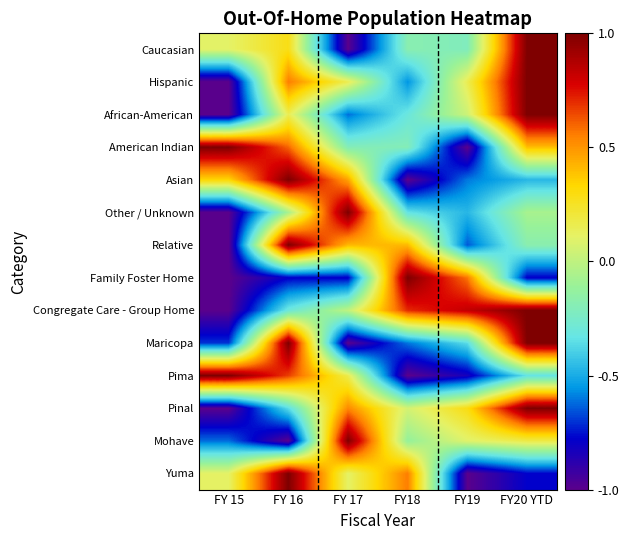

Reading right to left, extract all data points from this chart.

Caucasian: FY20 YTD=1.0	FY19=-0.2	FY18=-0.2	FY 17=-1.0	FY 16=0.3	FY 15=0.1
Hispanic: FY20 YTD=1.0	FY19=0.2	FY18=-0.6	FY 17=0.2	FY 16=0.6	FY 15=-1.0
African-American: FY20 YTD=1.0	FY19=0.0	FY18=-0.3	FY 17=-0.6	FY 16=0.2	FY 15=-1.0
American Indian: FY20 YTD=0.4	FY19=-1.0	FY18=-0.2	FY 17=-0.2	FY 16=0.6	FY 15=1.0
Asian: FY20 YTD=-0.5	FY19=-0.6	FY18=-1.0	FY 17=0.5	FY 16=1.0	FY 15=0.3
Other / Unknown: FY20 YTD=-0.1	FY19=-0.5	FY18=-0.3	FY 17=1.0	FY 16=-0.1	FY 15=-1.0
Relative: FY20 YTD=-0.2	FY19=-0.6	FY18=0.4	FY 17=0.4	FY 16=1.0	FY 15=-1.0
Family Foster Home: FY20 YTD=-0.8	FY19=0.6	FY18=1.0	FY 17=-0.8	FY 16=-0.8	FY 15=-1.0
Congregate Care - Group Home: FY20 YTD=1.0	FY19=0.8	FY18=0.7	FY 17=0.0	FY 16=-0.3	FY 15=-1.0
Maricopa: FY20 YTD=1.0	FY19=-0.4	FY18=-0.6	FY 17=-1.0	FY 16=1.0	FY 15=-0.7
Pima: FY20 YTD=-0.3	FY19=-0.8	FY18=-1.0	FY 17=0.2	FY 16=0.7	FY 15=1.0
Pinal: FY20 YTD=1.0	FY19=0.3	FY18=0.1	FY 17=0.5	FY 16=-0.4	FY 15=-1.0
Mohave: FY20 YTD=0.2	FY19=0.1	FY18=-0.1	FY 17=1.0	FY 16=-1.0	FY 15=-0.6
Yuma: FY20 YTD=-0.8	FY19=-1.0	FY18=0.6	FY 17=0.1	FY 16=1.0	FY 15=0.1